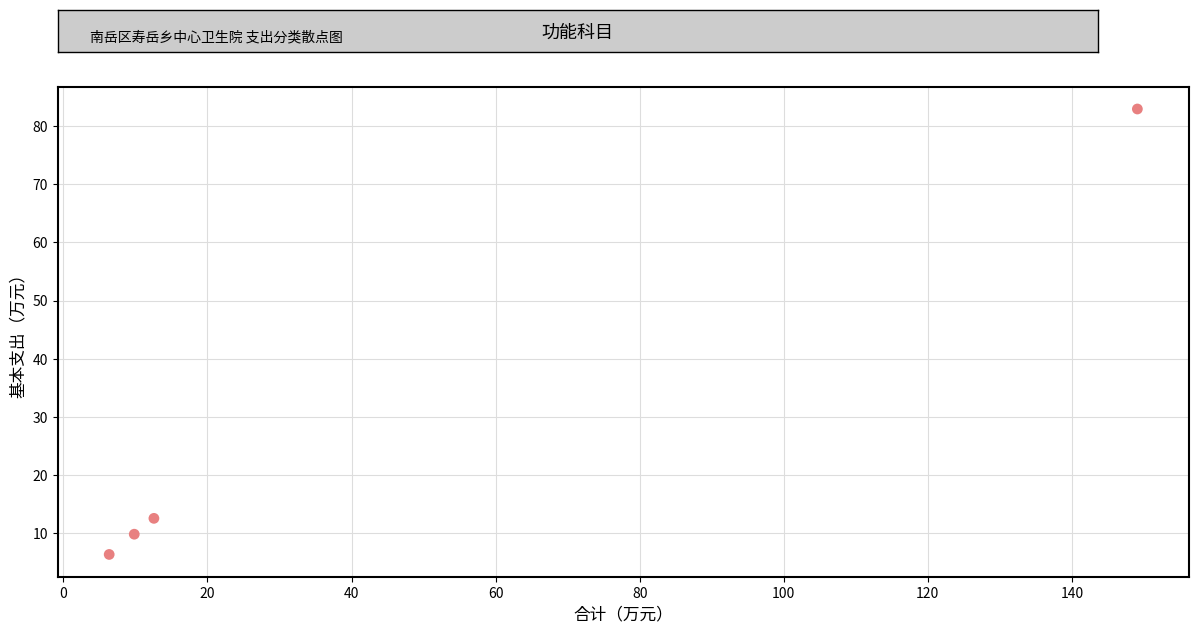

What is the average X value?

44.5